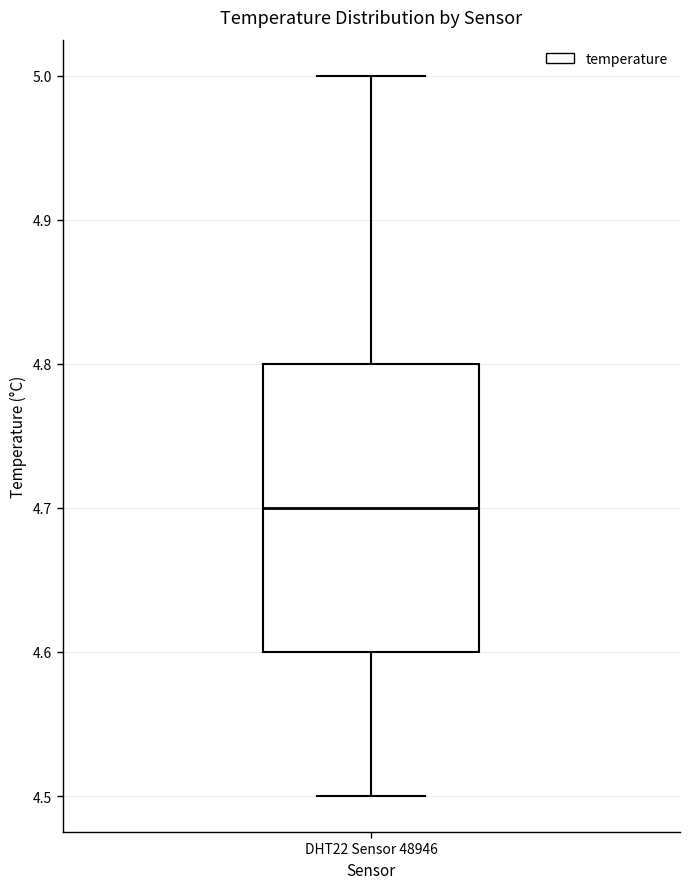

Read this box plot against the y-axis: the position of the median line, the range covered by the box, and the ends of both whiskers. The values are not printed on the chart, so give them approximately, as read against the axis.

median 4.7, box 4.6 to 4.8, whiskers 4.5 to 5.0